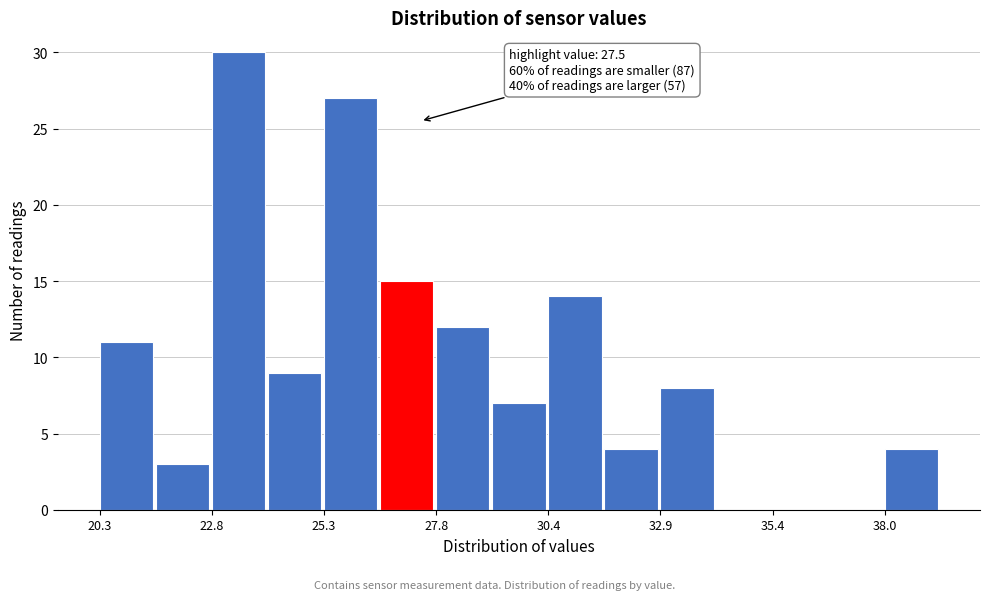

Around what value on the x-axis is the tallest bar? Give the approximate position of its centre, as read against the axis.

23.5